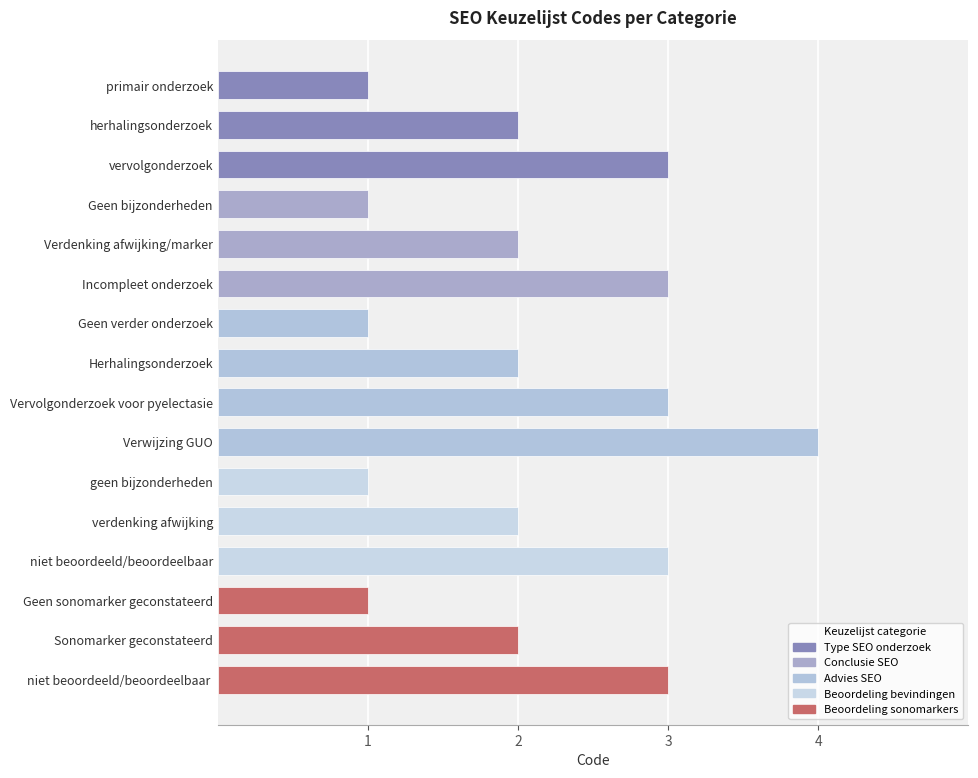

What is the greatest value displayed?

4